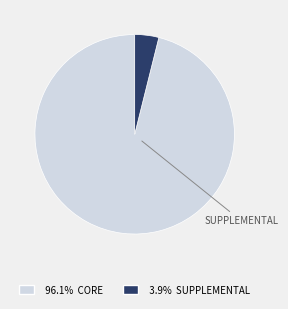

Does any single category account for the majority?

Yes